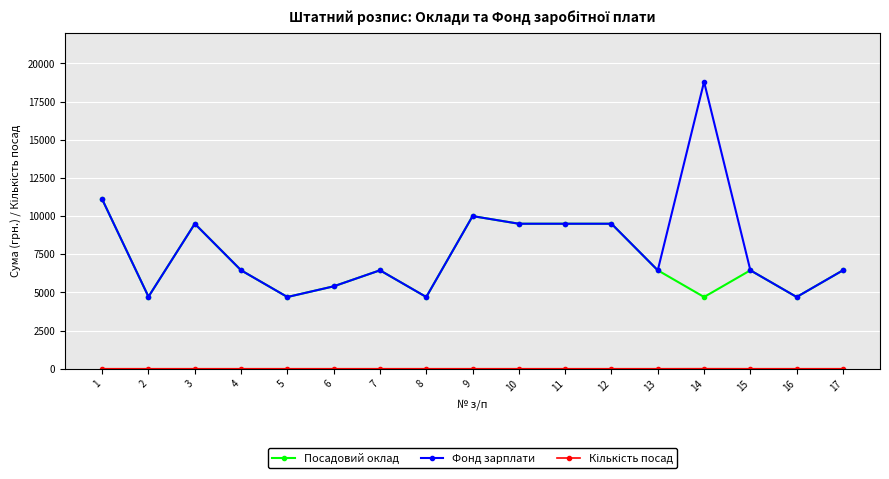

Which series has the widest spread of values?

Фонд зарплати